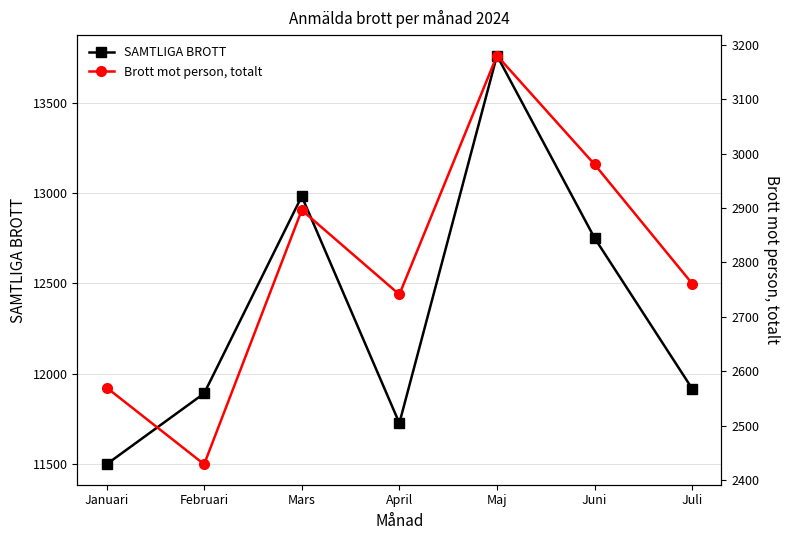

What is the lowest value of the SAMTLIGA BROTT series?

11497